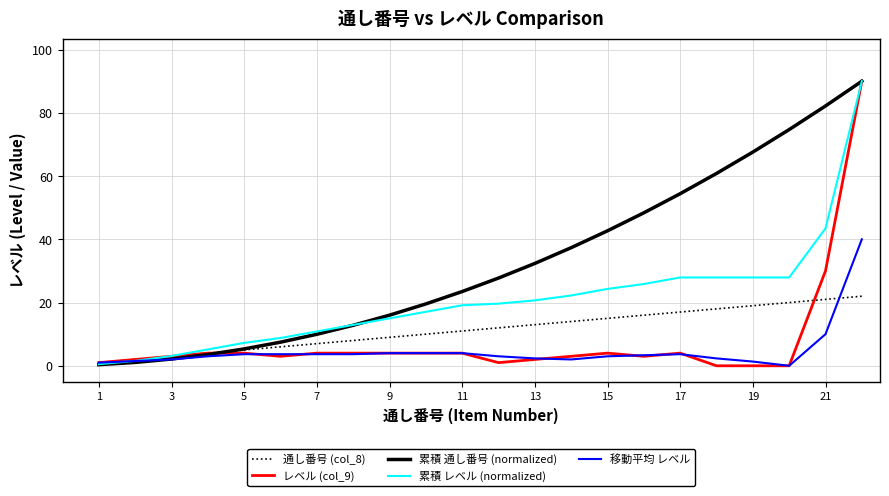

What is the difference between the second highest and minimum values in the レベル (col_9) series?

30.0